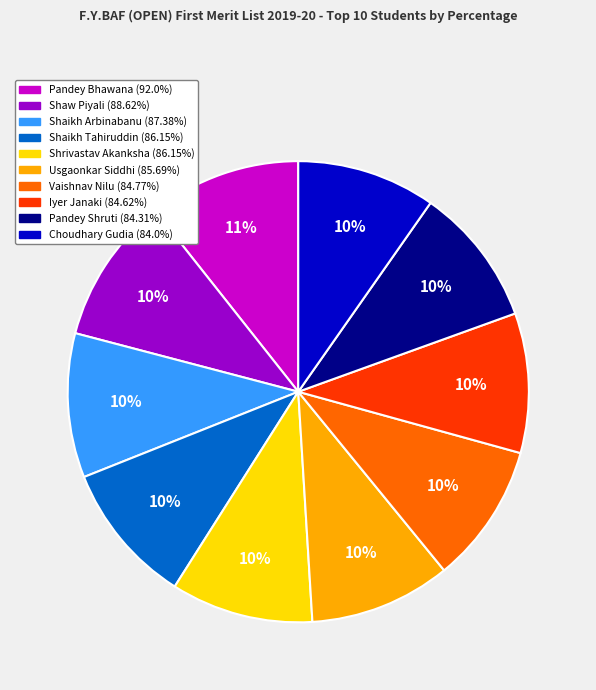

To the nearest percent, what is the difference between the largest and smallest slice percentages?

1%